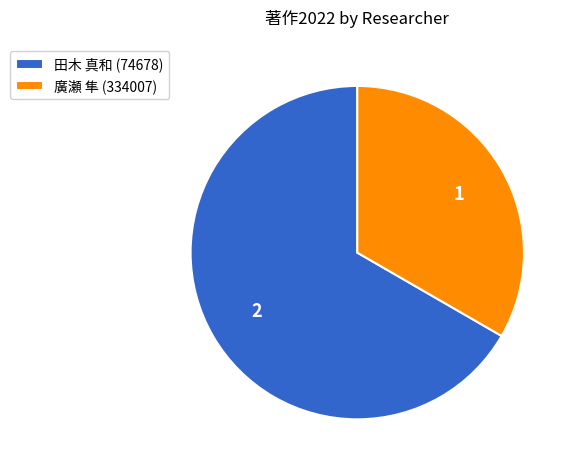

Which category has the smallest portion of the pie?

廣瀬 隼 (334007)